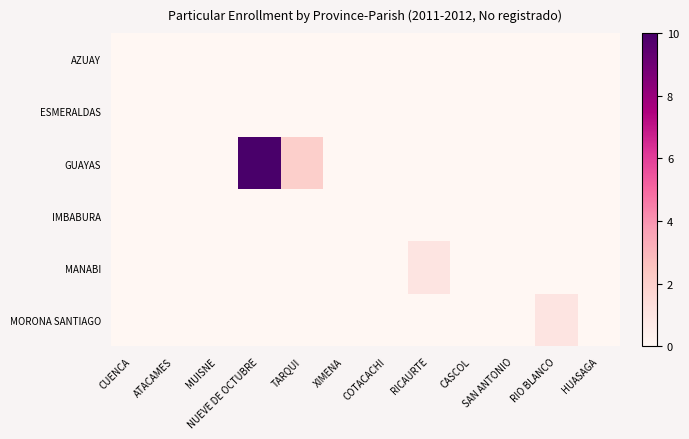

Which category has the highest value across all series?

NUEVE DE OCTUBRE